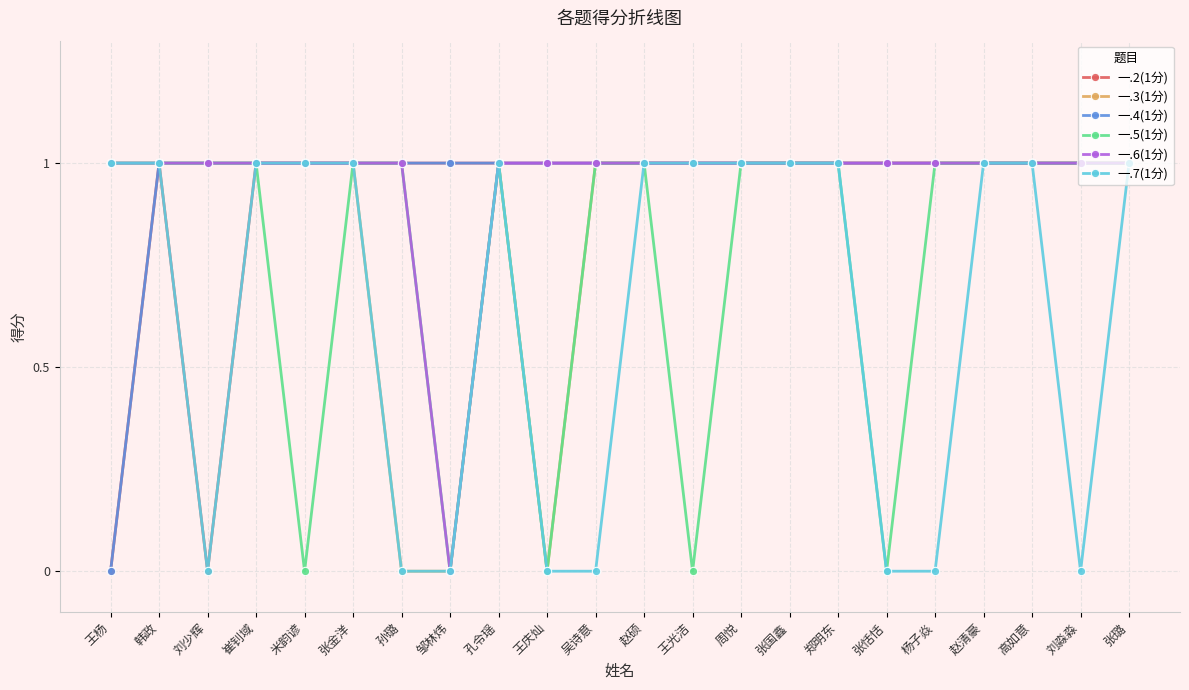

In 一.6(1分), how many points are lower than both neighbors (excluding endpoints)?

1